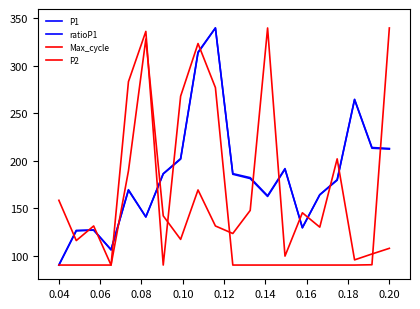

At how many categories does at least one series exceed 232?

8